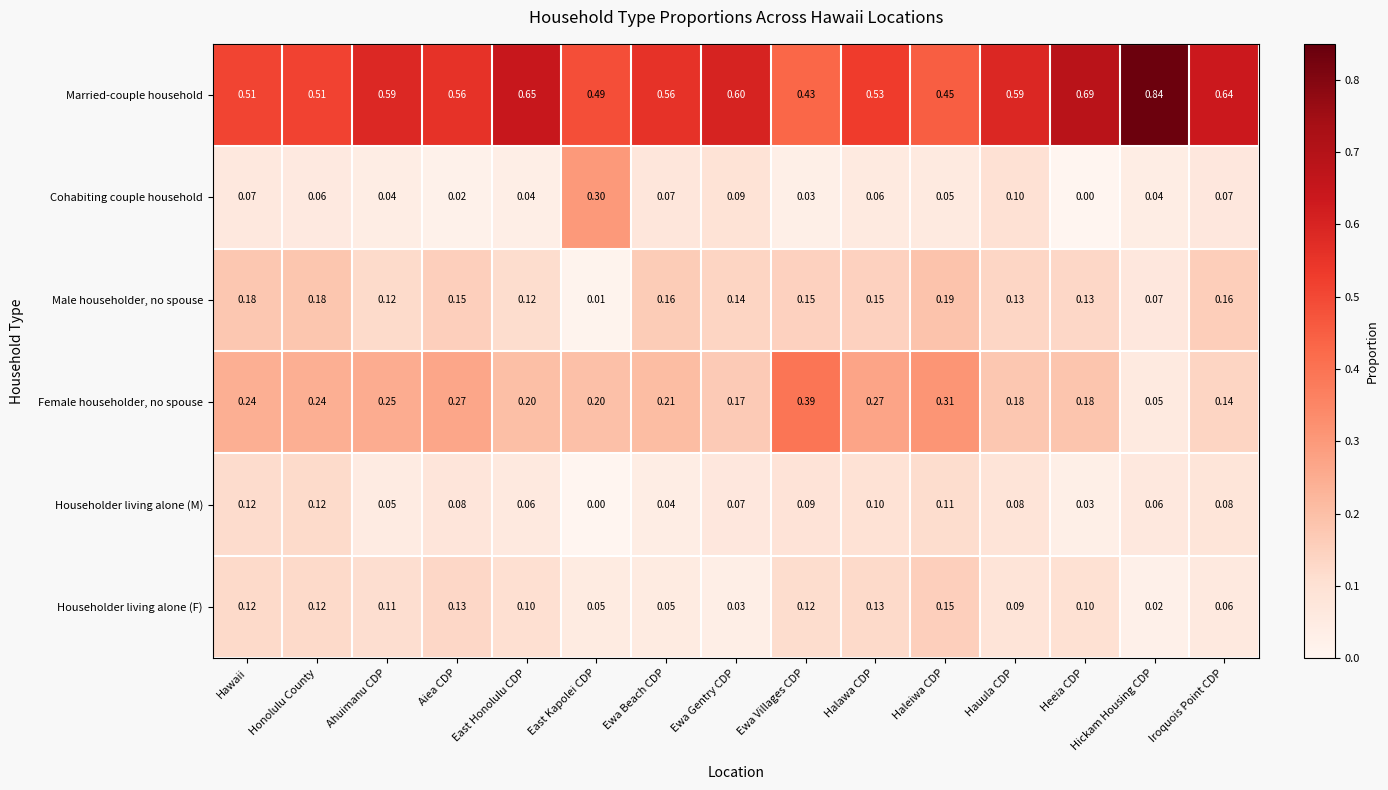

How many categories are shown in the chart?

15